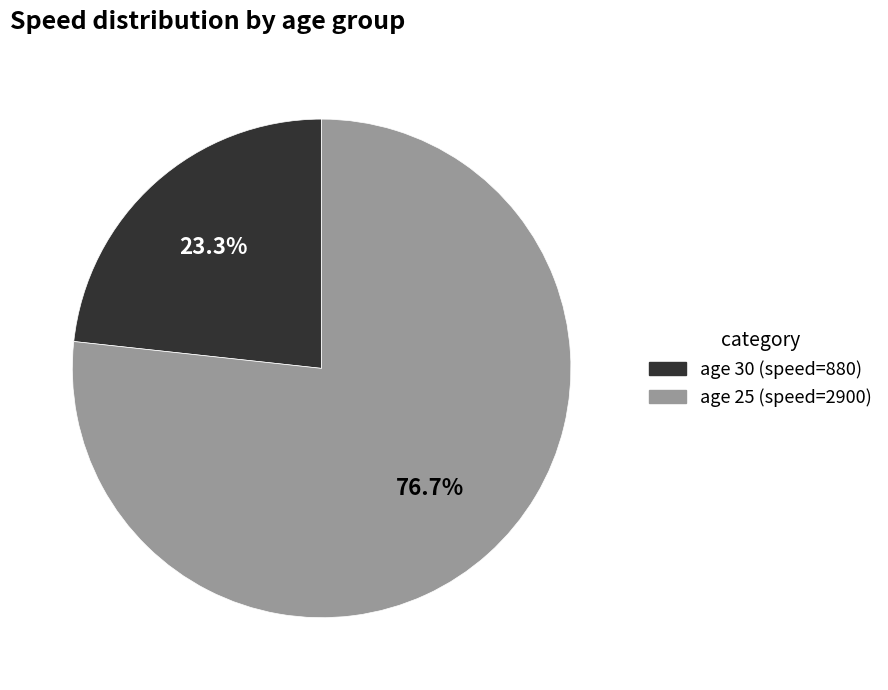

To the nearest percent, what is the difference between the largest and smallest slice percentages?

53%